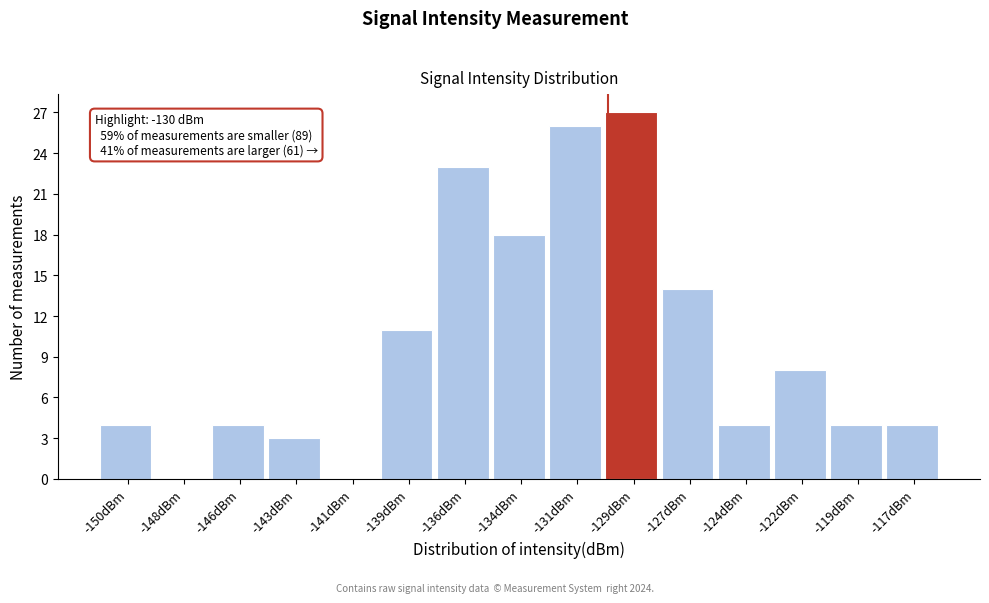

Reading left to right, transcribe all the data shown in this chart.

-150dBm=4	-148dBm=0	-146dBm=4	-143dBm=3	-141dBm=0	-139dBm=11	-136dBm=23	-134dBm=18	-131dBm=26	-129dBm=27	-127dBm=14	-124dBm=4	-122dBm=8	-119dBm=4	-117dBm=4